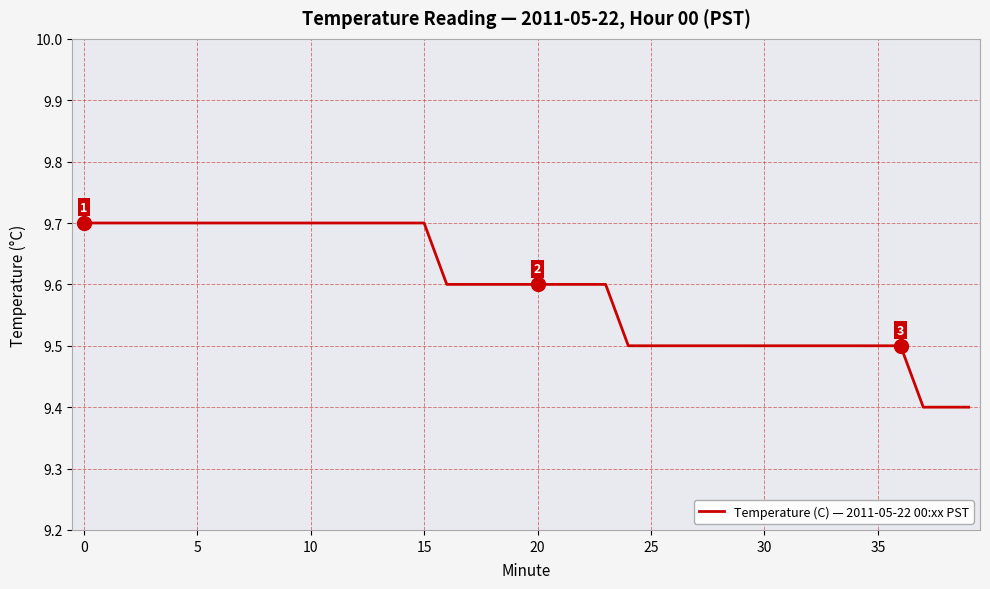

What is the difference between the maximum and minimum values?

0.3